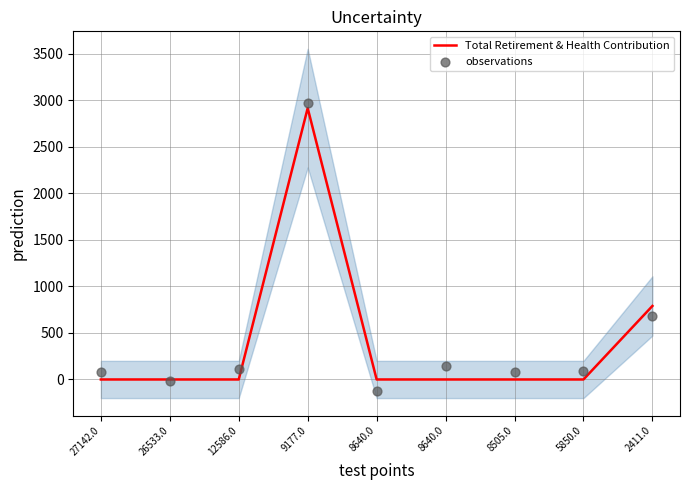

Is the value of observations at 2411.0 greater than the value of Total Retirement & Health Contribution at 8505.0?

Yes